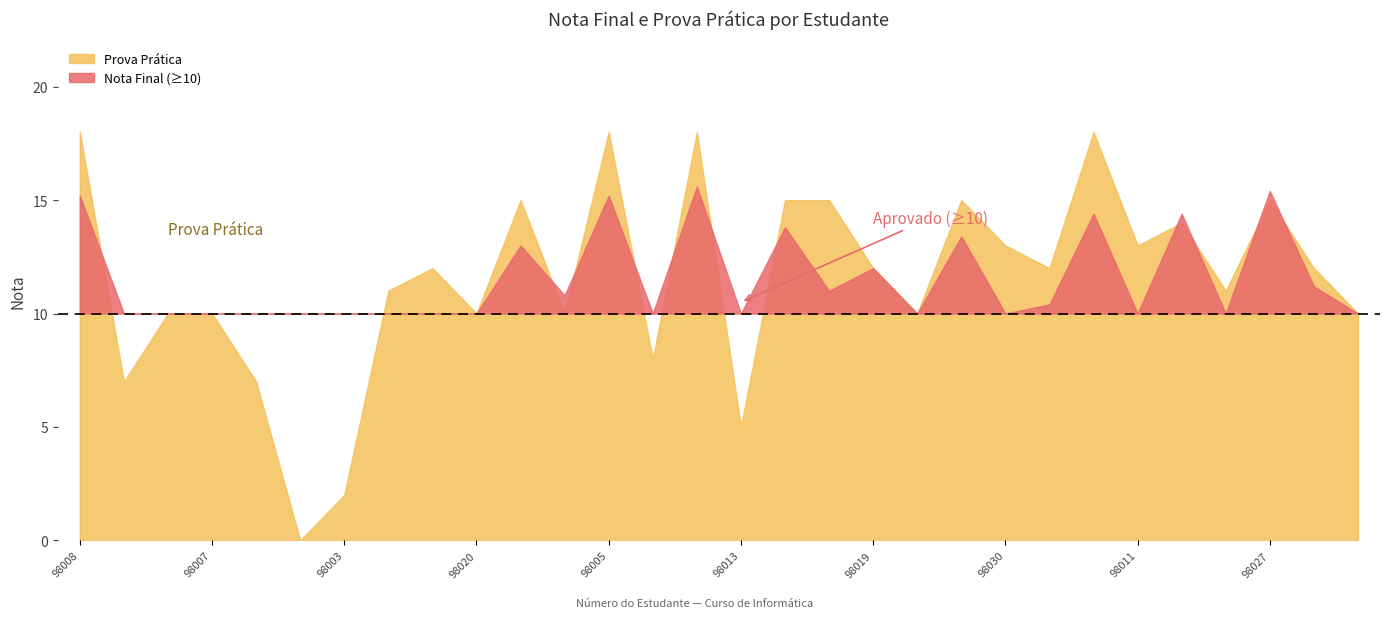

At which category does the chart reach its minimum across all series?

98017